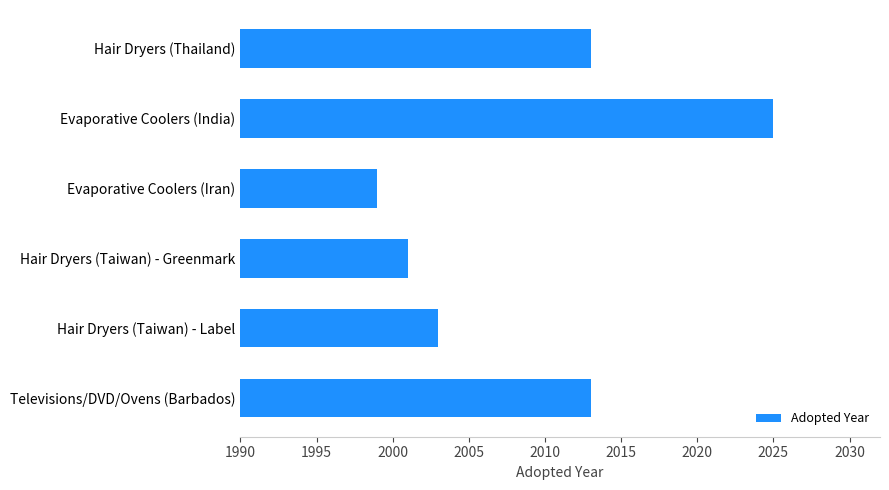

How many bars are there in total?

6